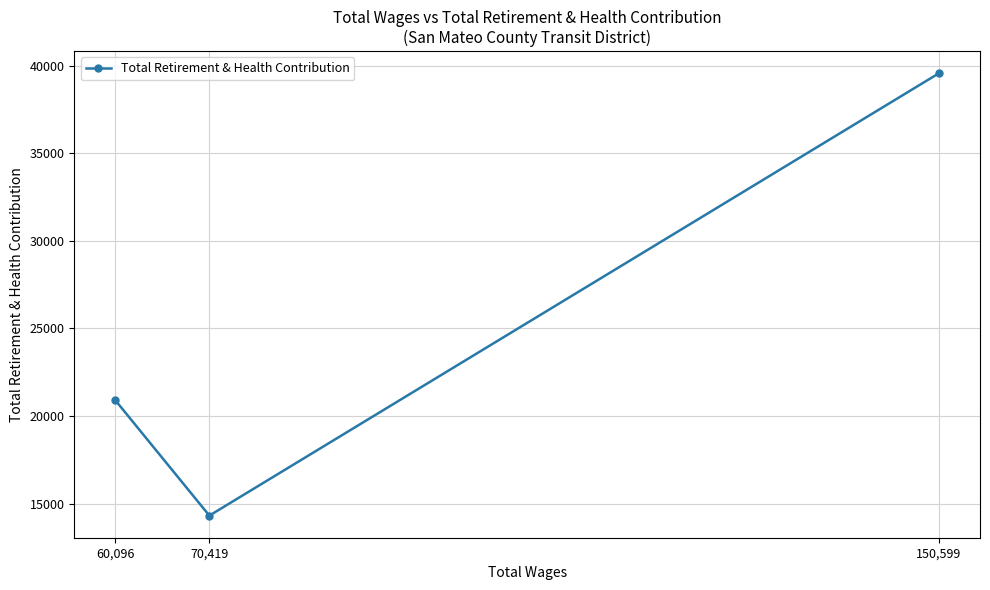

Reading right to left, extract all data points from this chart.

150,599=39561	70,419=14310	60,096=20886